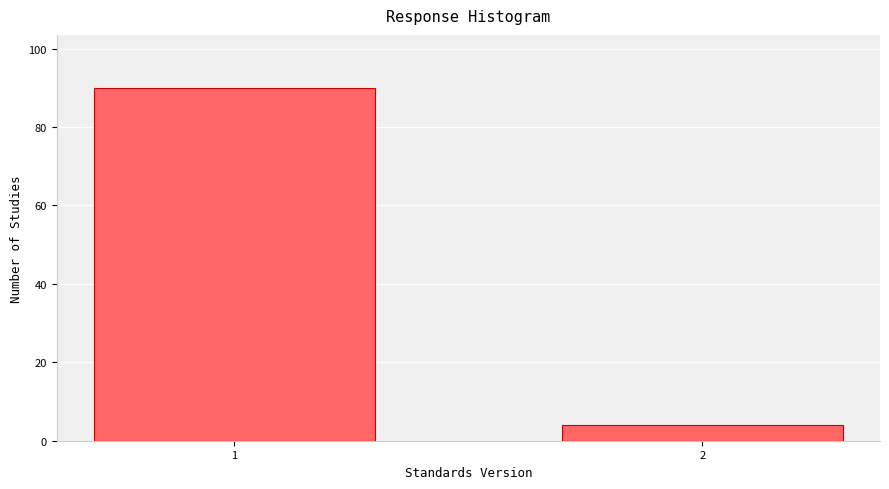

Reading left to right, what are all the values shown in this chart?

90	4